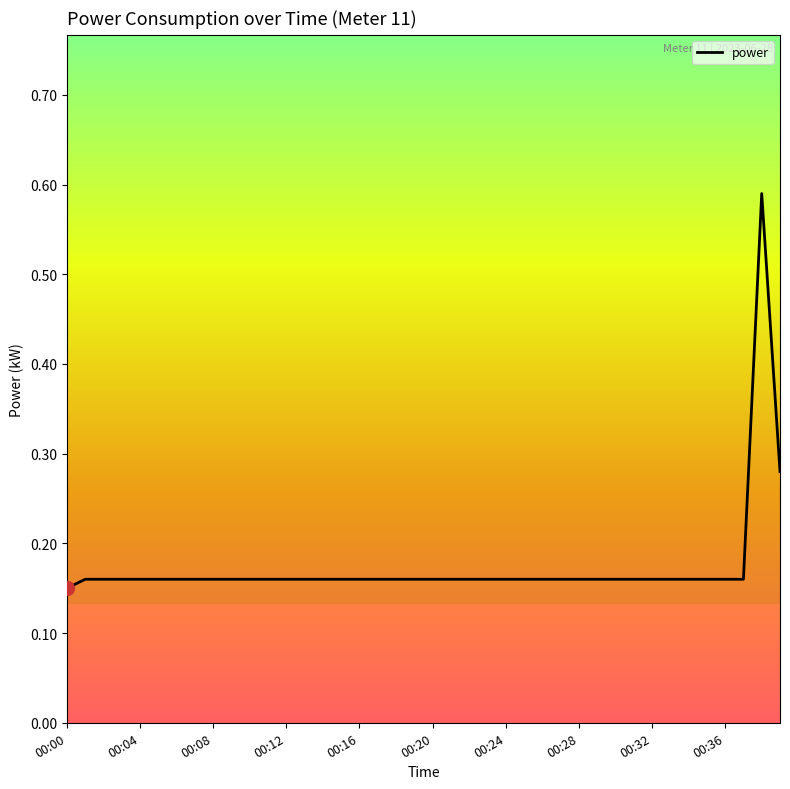

What is the difference between the maximum and minimum values?

0.4